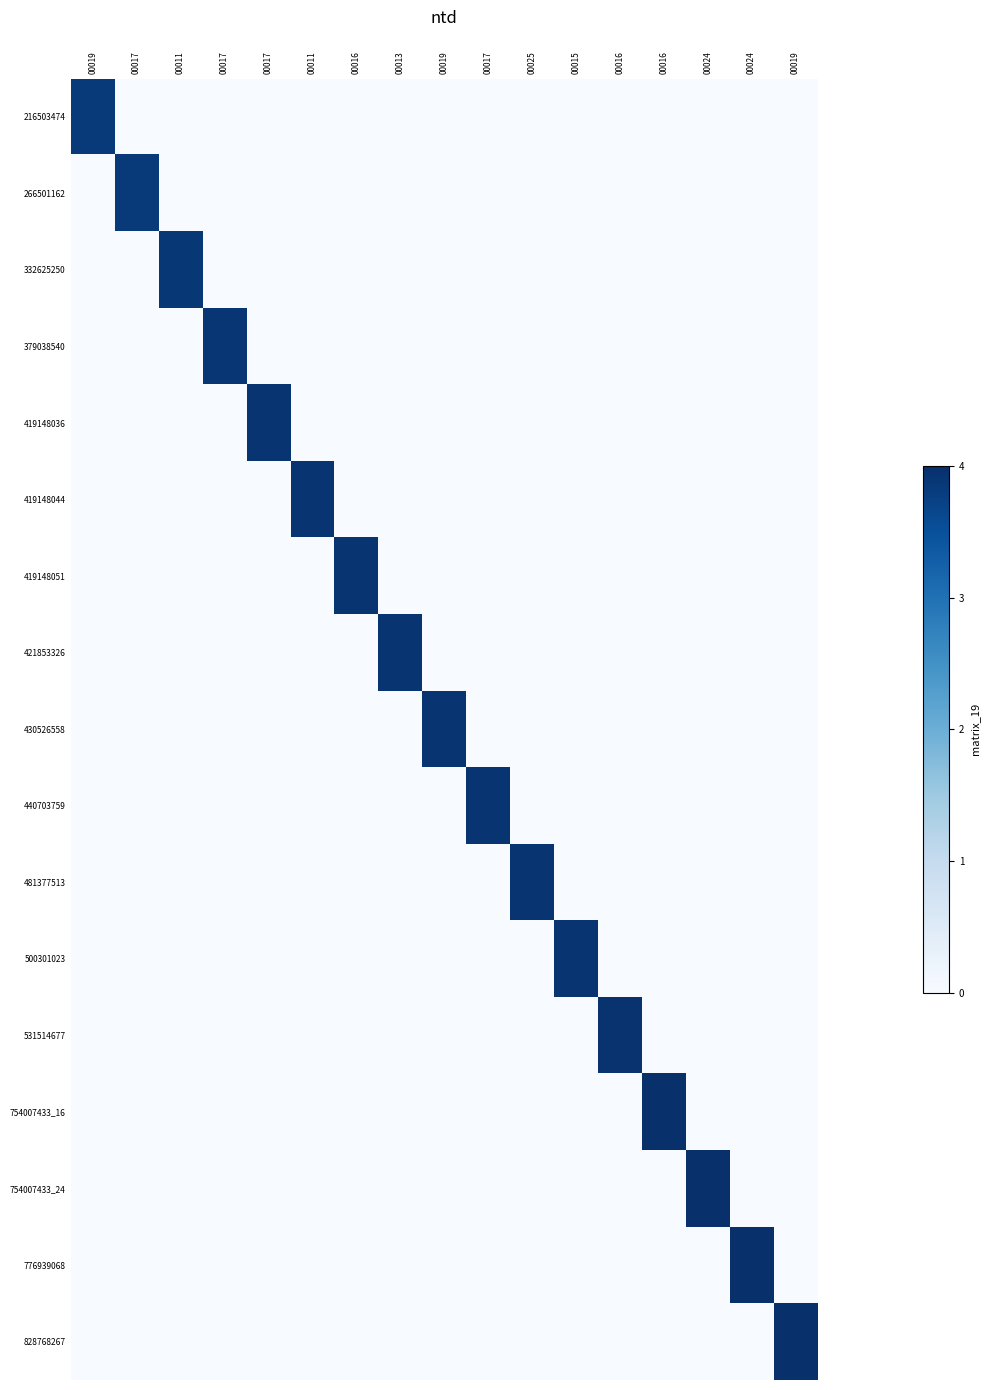

Reading right to left, what are all the values shown in this chart?

216503474: 00019=0.0	00024=0.0	00024=0.0	00016=0.0	00016=0.0	00015=0.0	00025=0.0	00017=0.0	00019=0.0	00013=0.0	00016=0.0	00011=0.0	00017=0.0	00017=0.0	00011=0.0	00017=0.0	00019=3.8
266501162: 00019=0.0	00024=0.0	00024=0.0	00016=0.0	00016=0.0	00015=0.0	00025=0.0	00017=0.0	00019=0.0	00013=0.0	00016=0.0	00011=0.0	00017=0.0	00017=0.0	00011=0.0	00017=3.9	00019=0.0
332625250: 00019=0.0	00024=0.0	00024=0.0	00016=0.0	00016=0.0	00015=0.0	00025=0.0	00017=0.0	00019=0.0	00013=0.0	00016=0.0	00011=0.0	00017=0.0	00017=0.0	00011=3.9	00017=0.0	00019=0.0
379038540: 00019=0.0	00024=0.0	00024=0.0	00016=0.0	00016=0.0	00015=0.0	00025=0.0	00017=0.0	00019=0.0	00013=0.0	00016=0.0	00011=0.0	00017=0.0	00017=3.9	00011=0.0	00017=0.0	00019=0.0
419148036: 00019=0.0	00024=0.0	00024=0.0	00016=0.0	00016=0.0	00015=0.0	00025=0.0	00017=0.0	00019=0.0	00013=0.0	00016=0.0	00011=0.0	00017=3.9	00017=0.0	00011=0.0	00017=0.0	00019=0.0
419148044: 00019=0.0	00024=0.0	00024=0.0	00016=0.0	00016=0.0	00015=0.0	00025=0.0	00017=0.0	00019=0.0	00013=0.0	00016=0.0	00011=3.9	00017=0.0	00017=0.0	00011=0.0	00017=0.0	00019=0.0
419148051: 00019=0.0	00024=0.0	00024=0.0	00016=0.0	00016=0.0	00015=0.0	00025=0.0	00017=0.0	00019=0.0	00013=0.0	00016=3.9	00011=0.0	00017=0.0	00017=0.0	00011=0.0	00017=0.0	00019=0.0
421853326: 00019=0.0	00024=0.0	00024=0.0	00016=0.0	00016=0.0	00015=0.0	00025=0.0	00017=0.0	00019=0.0	00013=3.9	00016=0.0	00011=0.0	00017=0.0	00017=0.0	00011=0.0	00017=0.0	00019=0.0
430526558: 00019=0.0	00024=0.0	00024=0.0	00016=0.0	00016=0.0	00015=0.0	00025=0.0	00017=0.0	00019=3.9	00013=0.0	00016=0.0	00011=0.0	00017=0.0	00017=0.0	00011=0.0	00017=0.0	00019=0.0
440703759: 00019=0.0	00024=0.0	00024=0.0	00016=0.0	00016=0.0	00015=0.0	00025=0.0	00017=3.9	00019=0.0	00013=0.0	00016=0.0	00011=0.0	00017=0.0	00017=0.0	00011=0.0	00017=0.0	00019=0.0
481377513: 00019=0.0	00024=0.0	00024=0.0	00016=0.0	00016=0.0	00015=0.0	00025=3.9	00017=0.0	00019=0.0	00013=0.0	00016=0.0	00011=0.0	00017=0.0	00017=0.0	00011=0.0	00017=0.0	00019=0.0
500301023: 00019=0.0	00024=0.0	00024=0.0	00016=0.0	00016=0.0	00015=3.9	00025=0.0	00017=0.0	00019=0.0	00013=0.0	00016=0.0	00011=0.0	00017=0.0	00017=0.0	00011=0.0	00017=0.0	00019=0.0
531514677: 00019=0.0	00024=0.0	00024=0.0	00016=0.0	00016=3.9	00015=0.0	00025=0.0	00017=0.0	00019=0.0	00013=0.0	00016=0.0	00011=0.0	00017=0.0	00017=0.0	00011=0.0	00017=0.0	00019=0.0
754007433_16: 00019=0.0	00024=0.0	00024=0.0	00016=4.0	00016=0.0	00015=0.0	00025=0.0	00017=0.0	00019=0.0	00013=0.0	00016=0.0	00011=0.0	00017=0.0	00017=0.0	00011=0.0	00017=0.0	00019=0.0
754007433_24: 00019=0.0	00024=0.0	00024=4.0	00016=0.0	00016=0.0	00015=0.0	00025=0.0	00017=0.0	00019=0.0	00013=0.0	00016=0.0	00011=0.0	00017=0.0	00017=0.0	00011=0.0	00017=0.0	00019=0.0
776939068: 00019=0.0	00024=4.0	00024=0.0	00016=0.0	00016=0.0	00015=0.0	00025=0.0	00017=0.0	00019=0.0	00013=0.0	00016=0.0	00011=0.0	00017=0.0	00017=0.0	00011=0.0	00017=0.0	00019=0.0
828768267: 00019=4.0	00024=0.0	00024=0.0	00016=0.0	00016=0.0	00015=0.0	00025=0.0	00017=0.0	00019=0.0	00013=0.0	00016=0.0	00011=0.0	00017=0.0	00017=0.0	00011=0.0	00017=0.0	00019=0.0